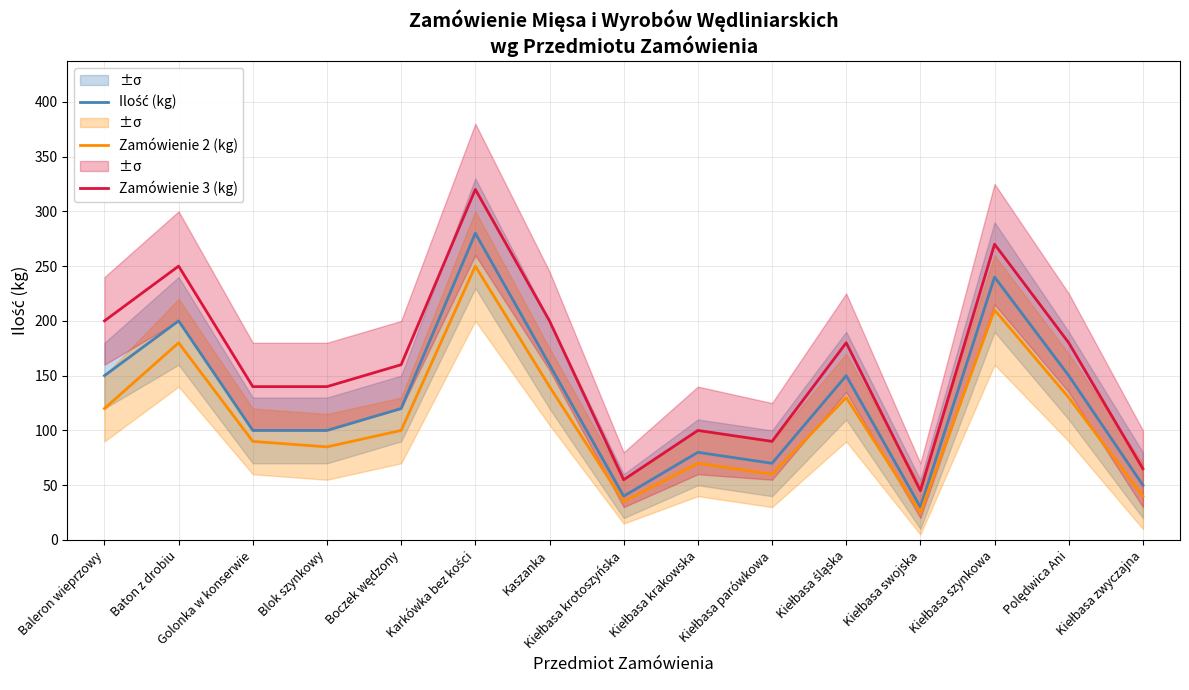

What is the label of the 9th point from the right?

Kaszanka